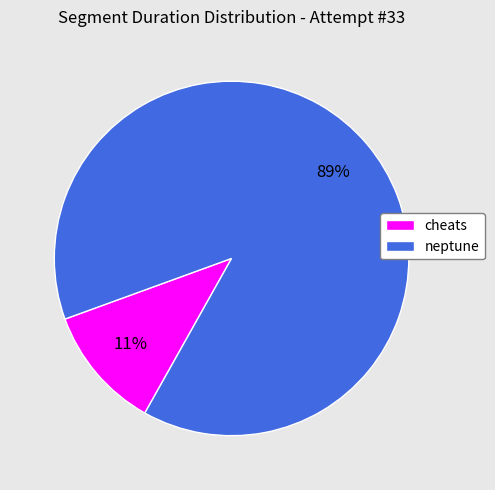

Which has a higher value, cheats or neptune?

neptune